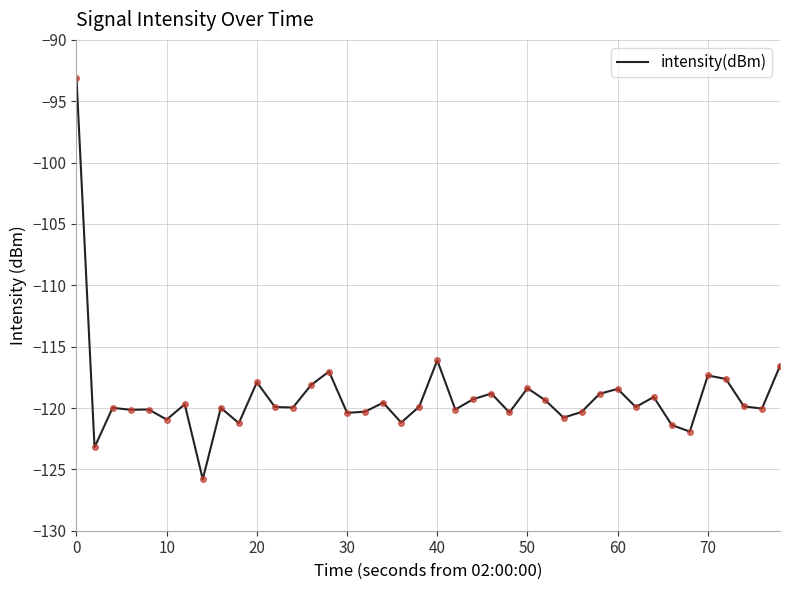

What is the greatest value displayed?

-93.1